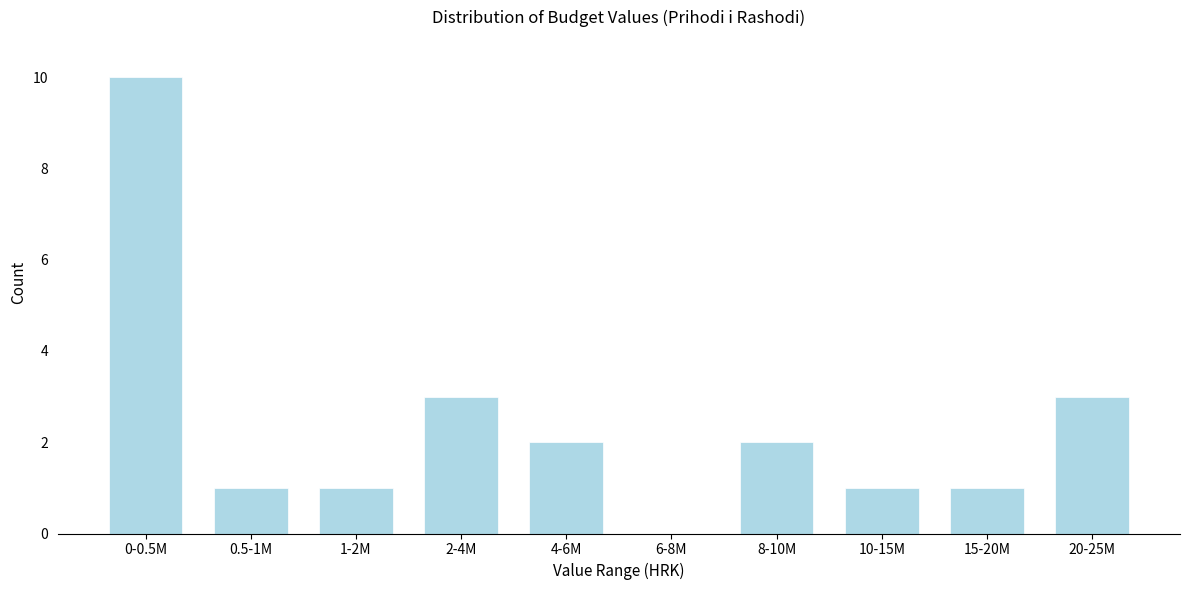

What is the sum of the values at 8-10M and 15-20M?

3